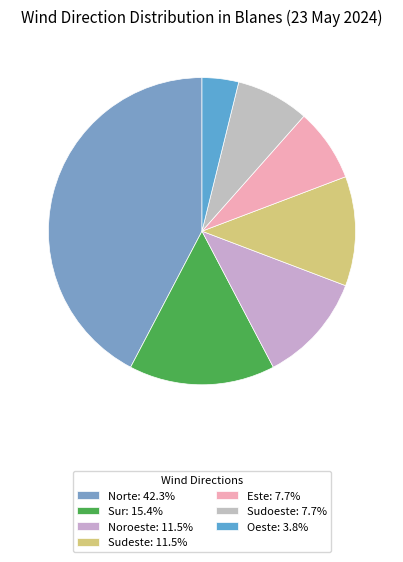

Does any single category account for the majority?

No